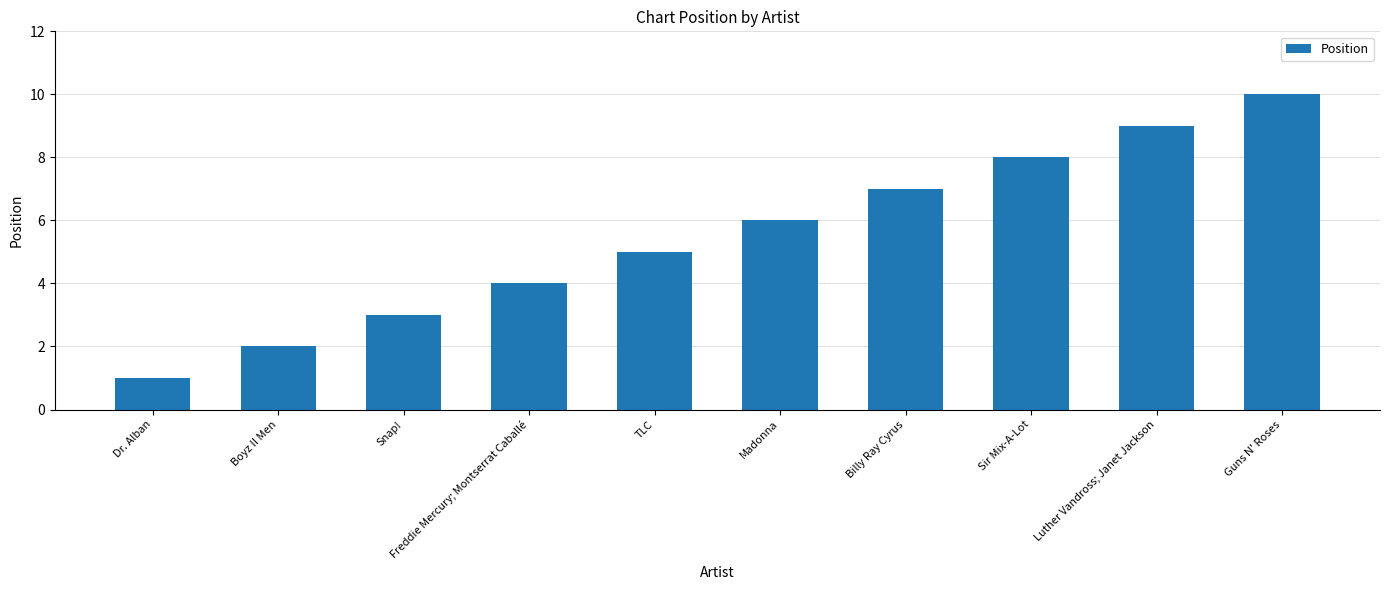

Reading left to right, extract all data points from this chart.

1	2	3	4	5	6	7	8	9	10